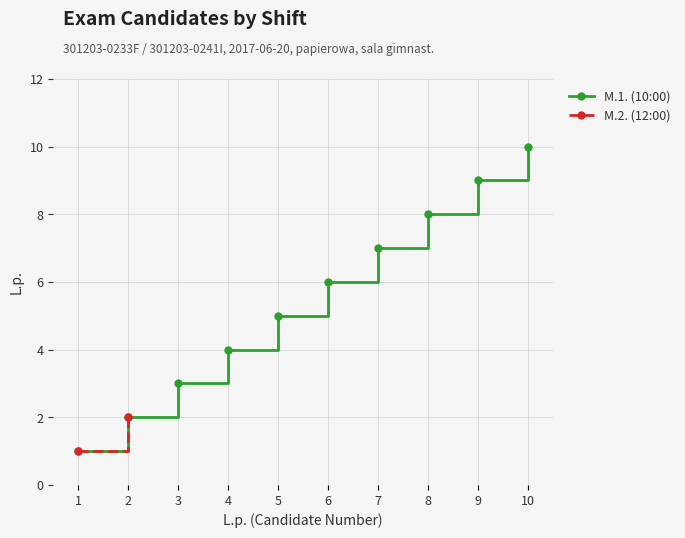

Which category has the lowest value across all series?

1